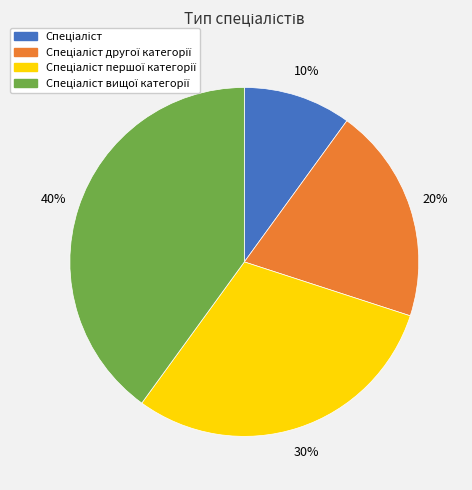

To the nearest percent, what is the average slice percentage?

25%